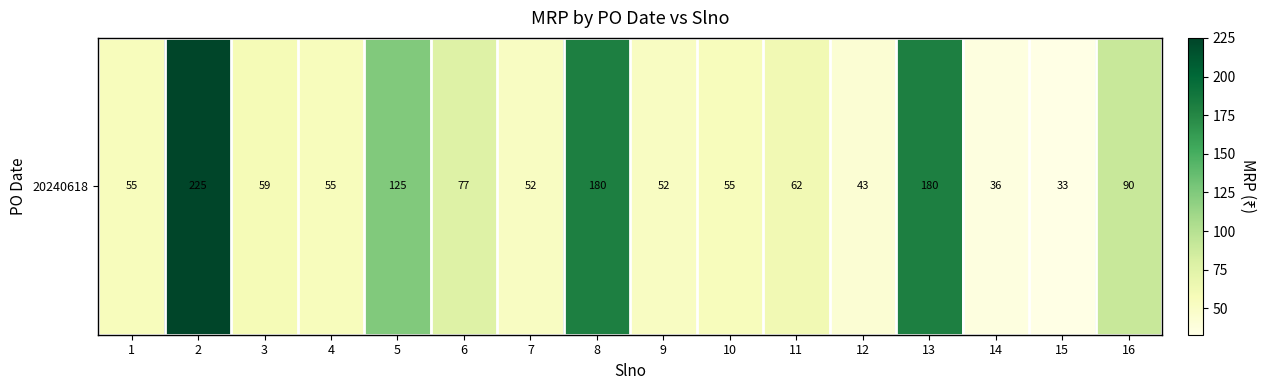

How many categories are shown in the chart?

16